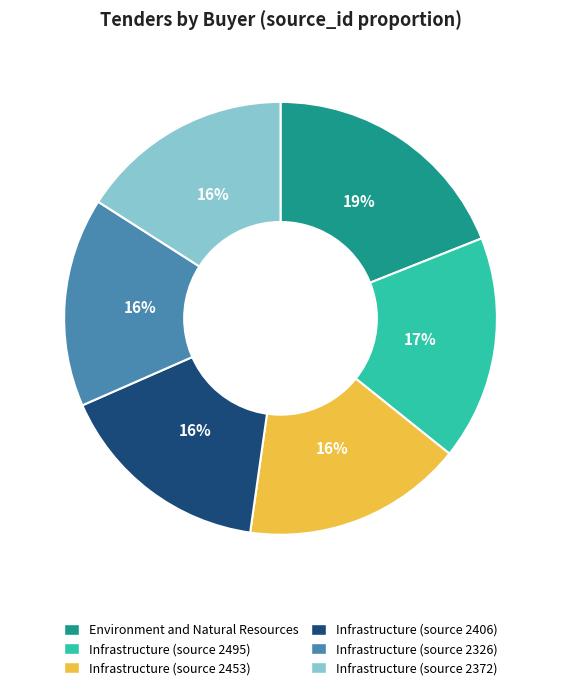

Does any single category account for the majority?

No